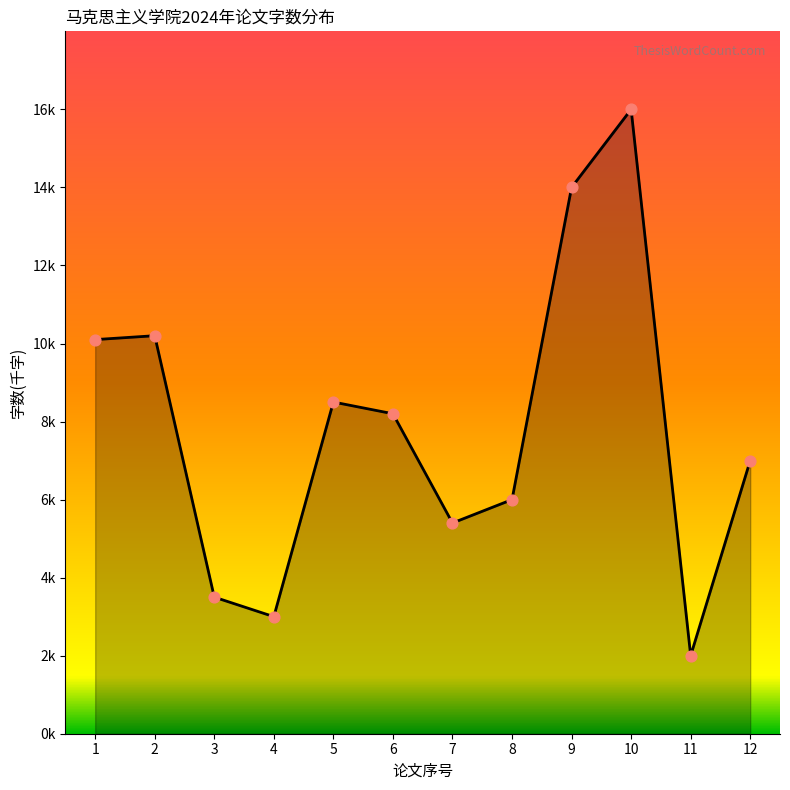

Between 9 and 7, which is larger?

9